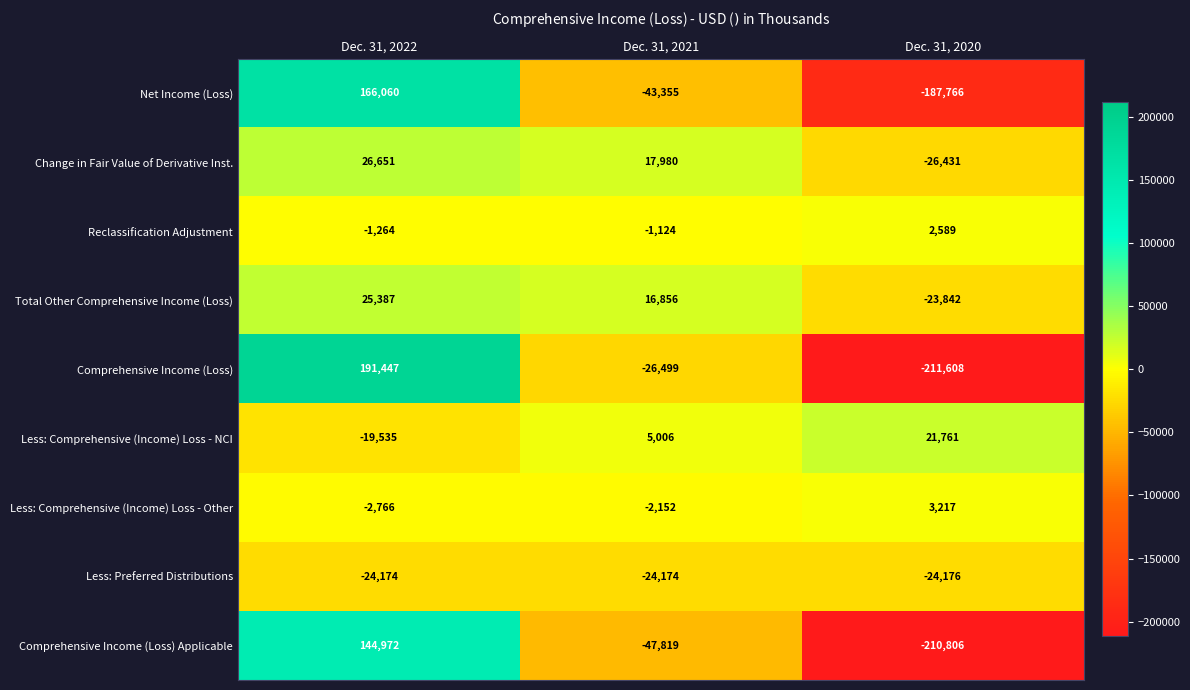

What is the maximum value shown in the chart?

191447